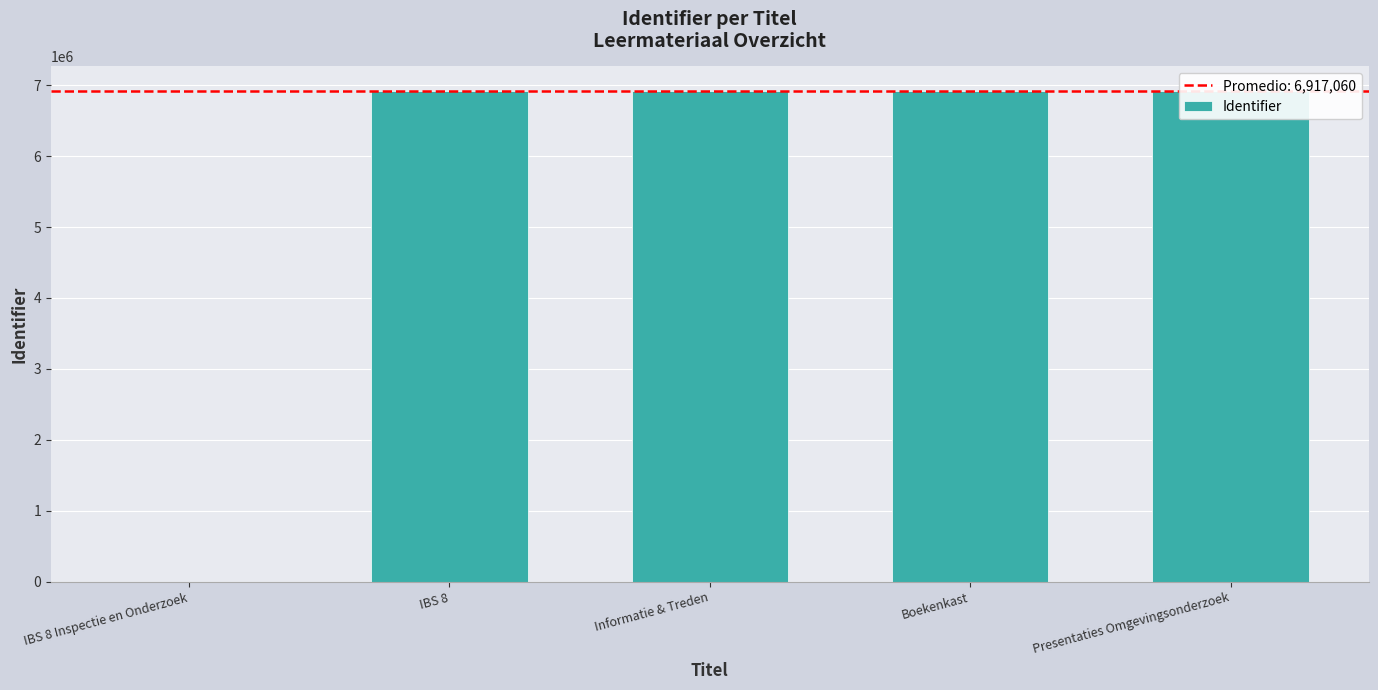

Reading right to left, extract all data points from this chart.

6917107	6917048	6917044	6917041	0